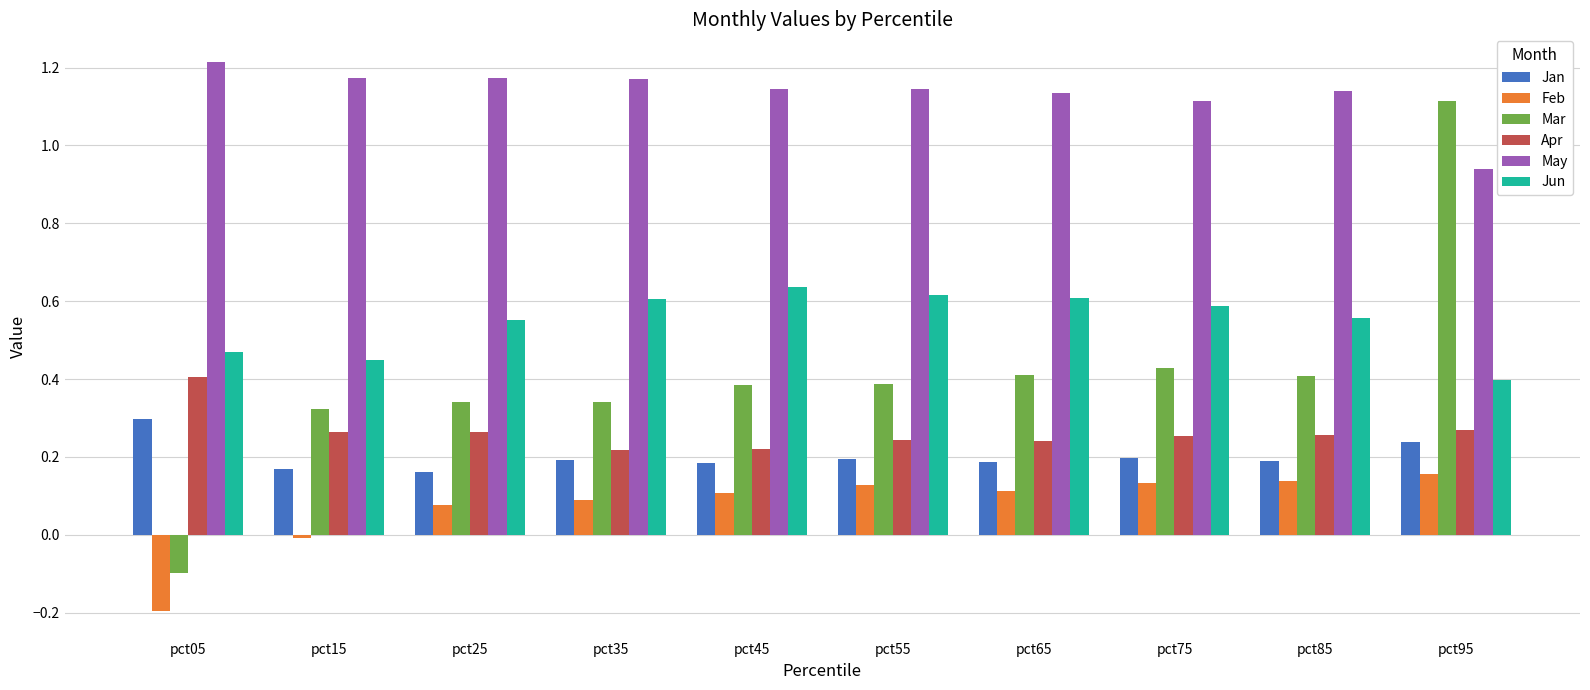

Which series has the widest spread of values?

Mar